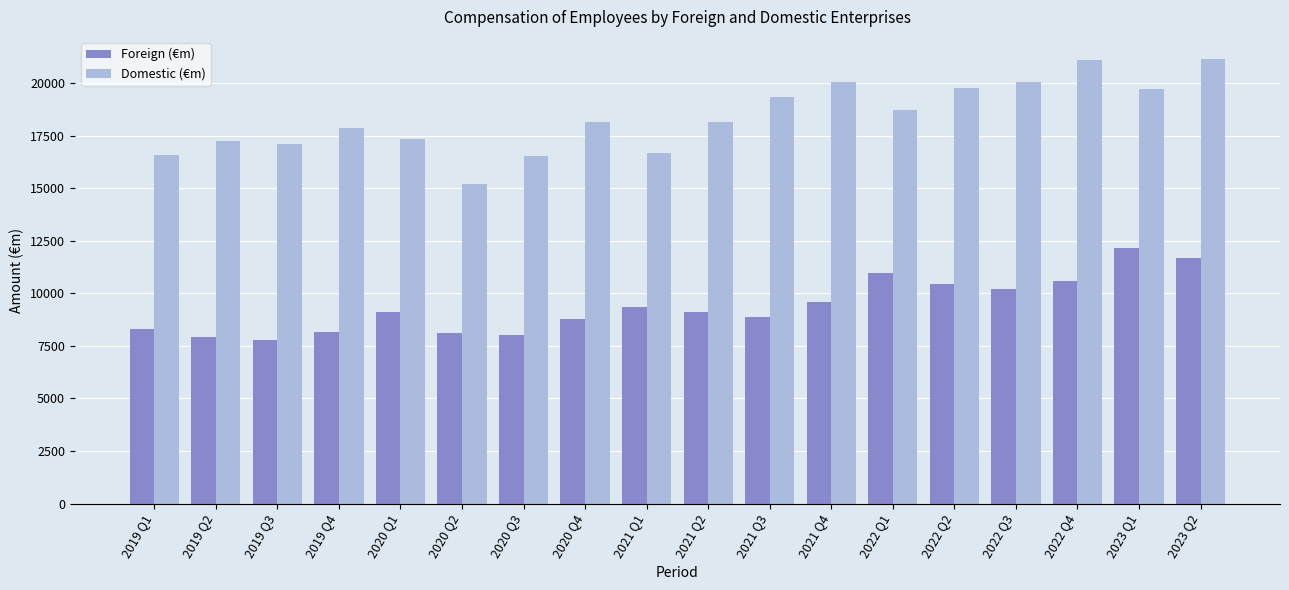

Which series has the largest range (max minus min)?

Domestic (€m)